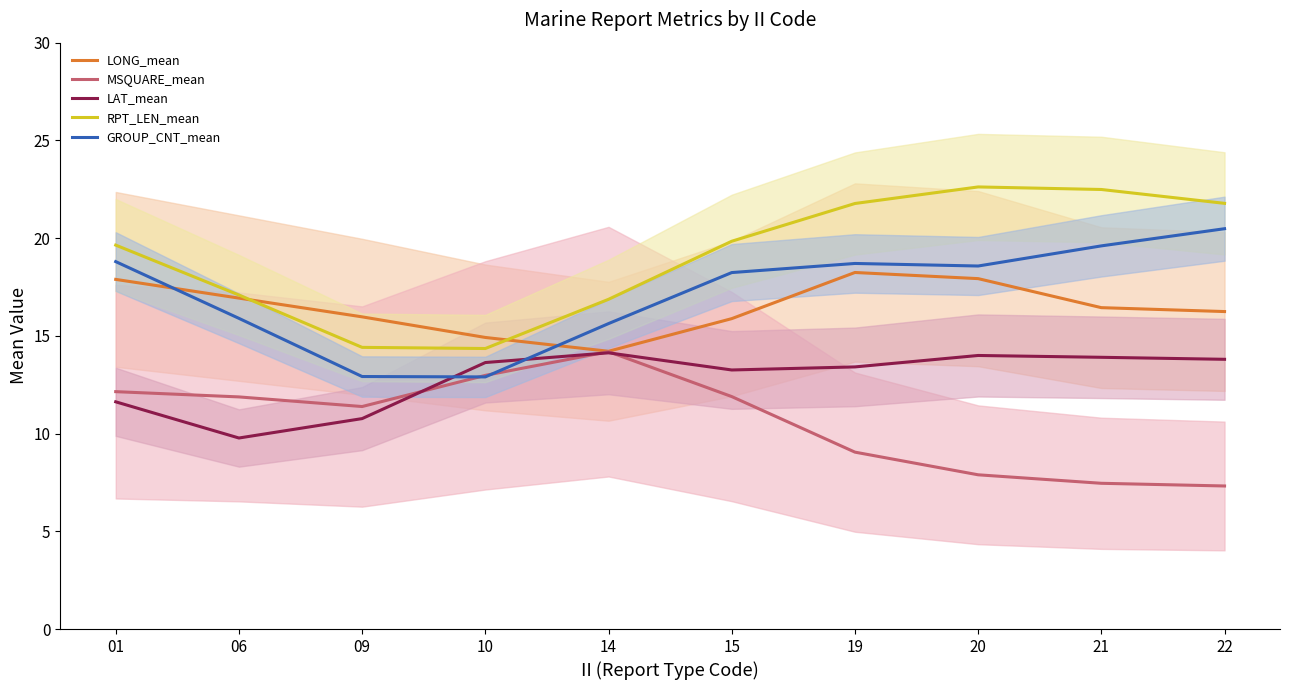

What is the maximum value shown in the chart?

22.6